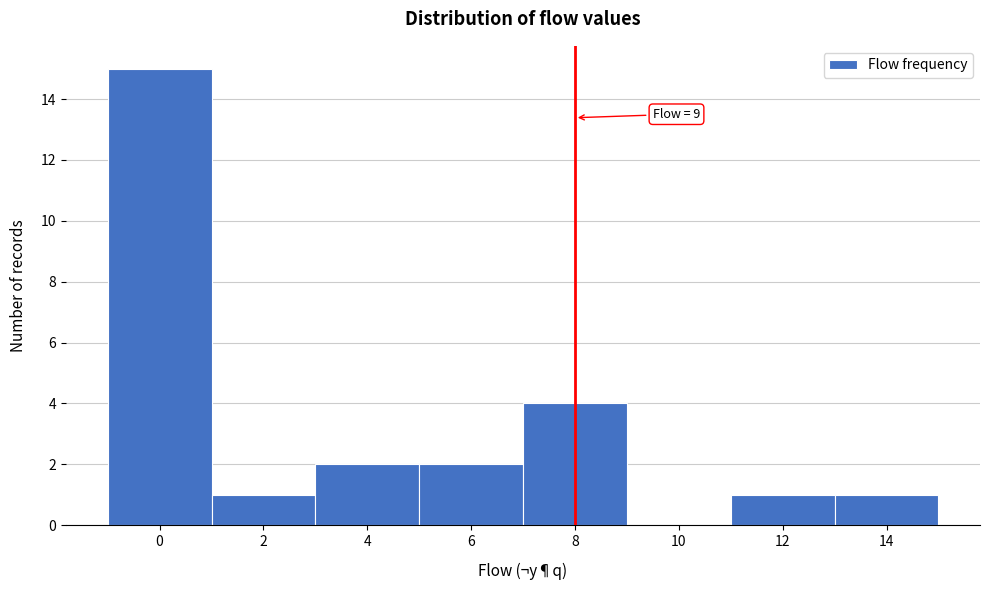

Reading left to right, what are all the values shown in this chart?

0=15	2=1	4=2	6=2	8=4	10=0	12=1	14=1